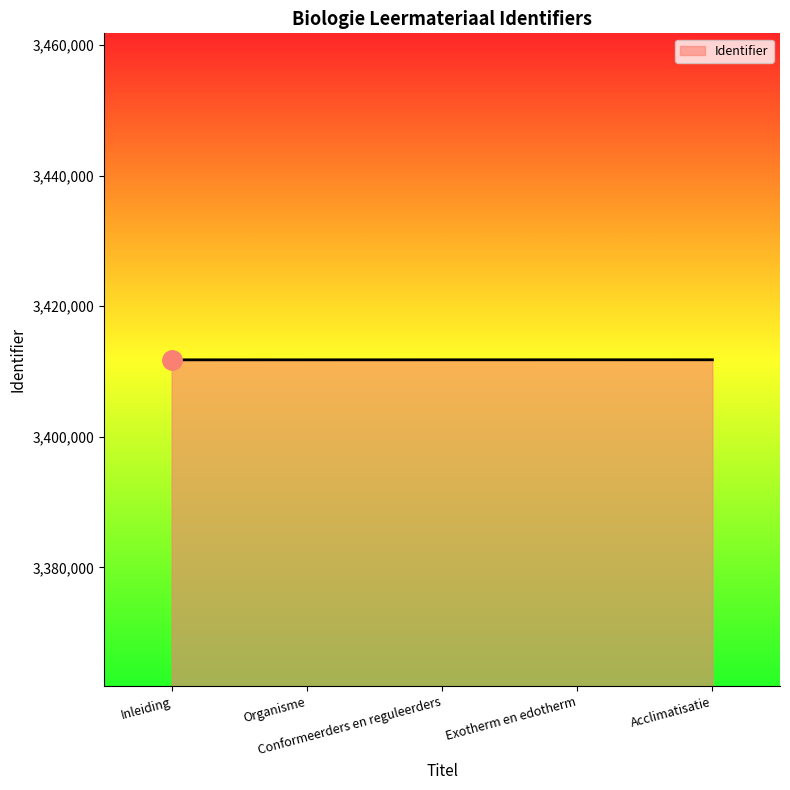

What is the difference between the values at Exotherm en edotherm and Conformeerders en reguleerders?

2